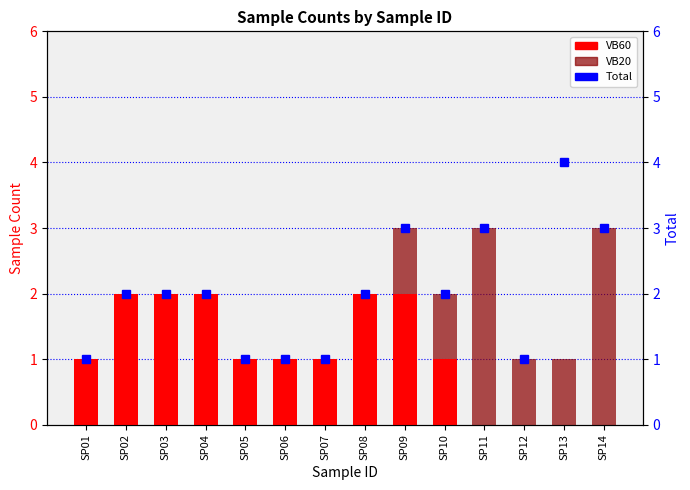

The value of VB20 at SP02 is 0. True or false?

True